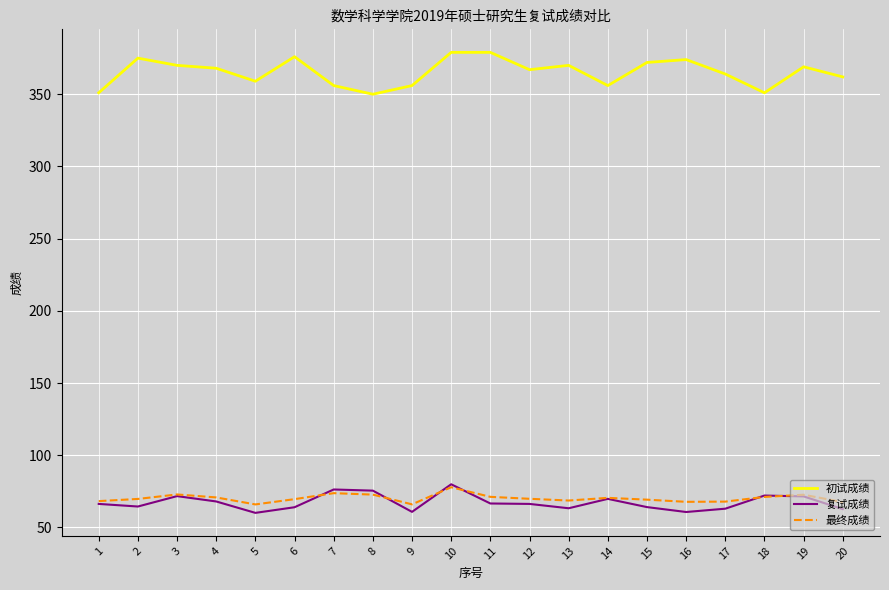

True or false: 复试成绩 and 初试成绩 intersect in this chart.

False